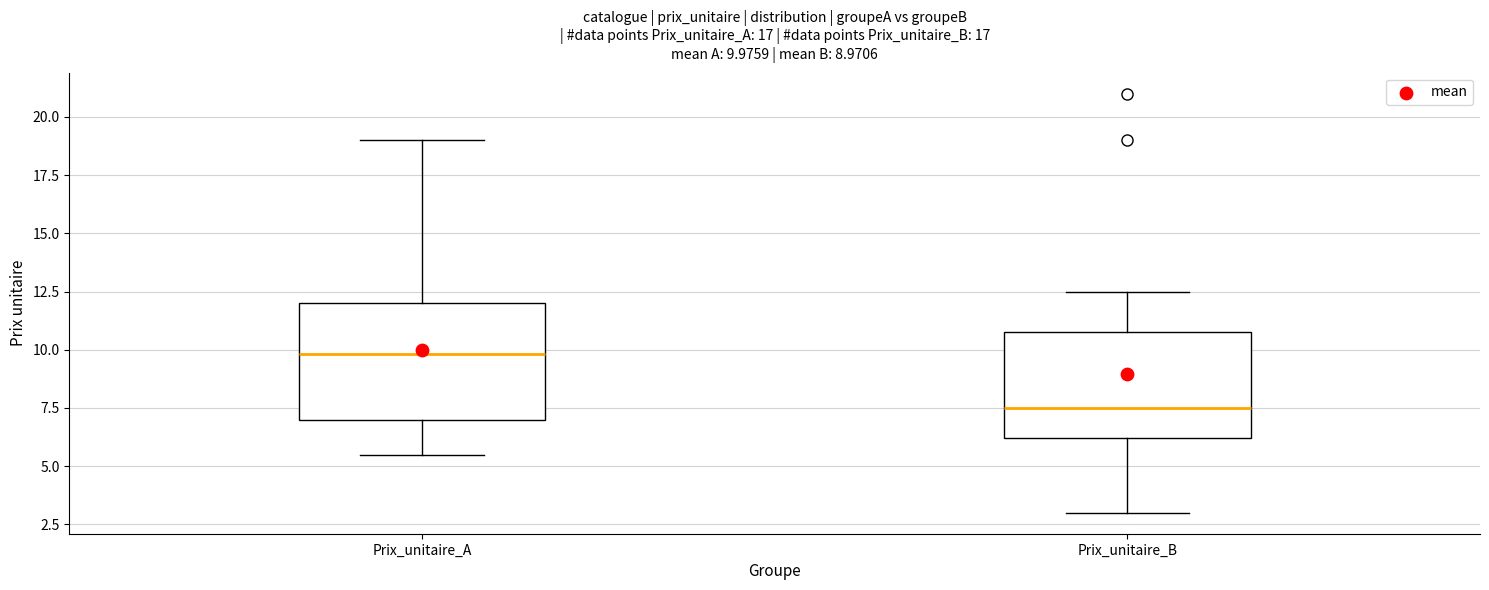

Which box's median line is the lowest?

Prix_unitaire_B